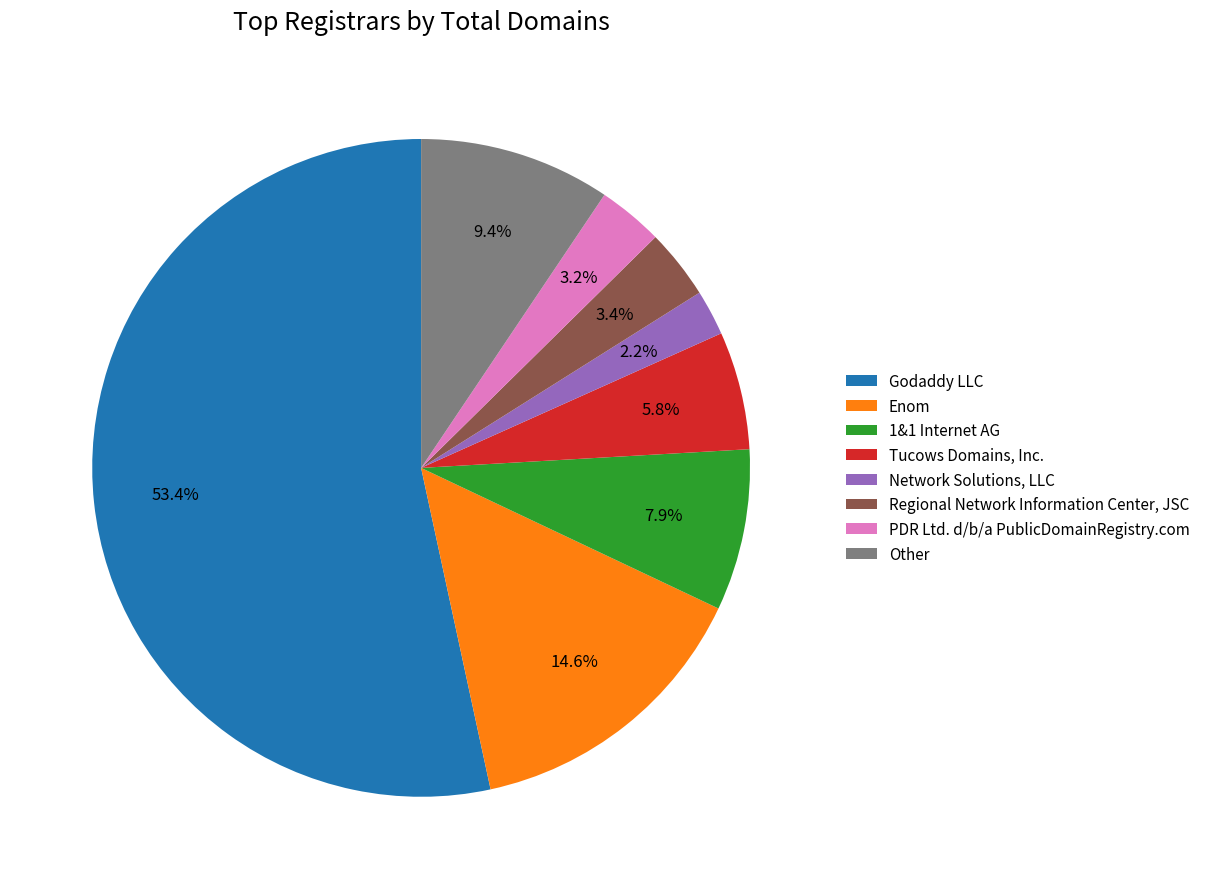

Is there a majority slice in this chart?

Yes